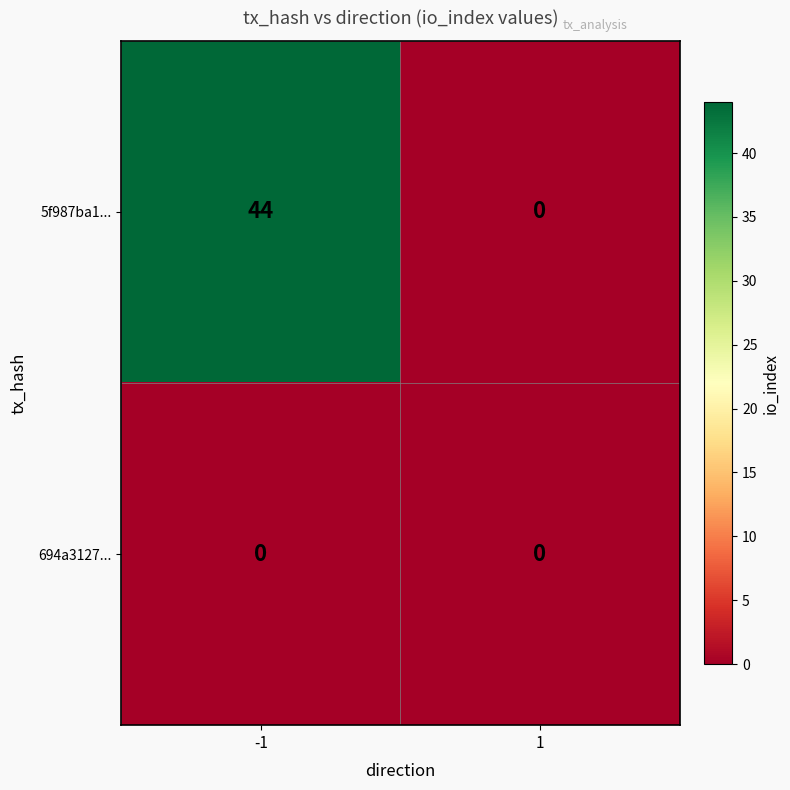

Between -1 and 1, which series saw the biggest shift?

5f987ba1...